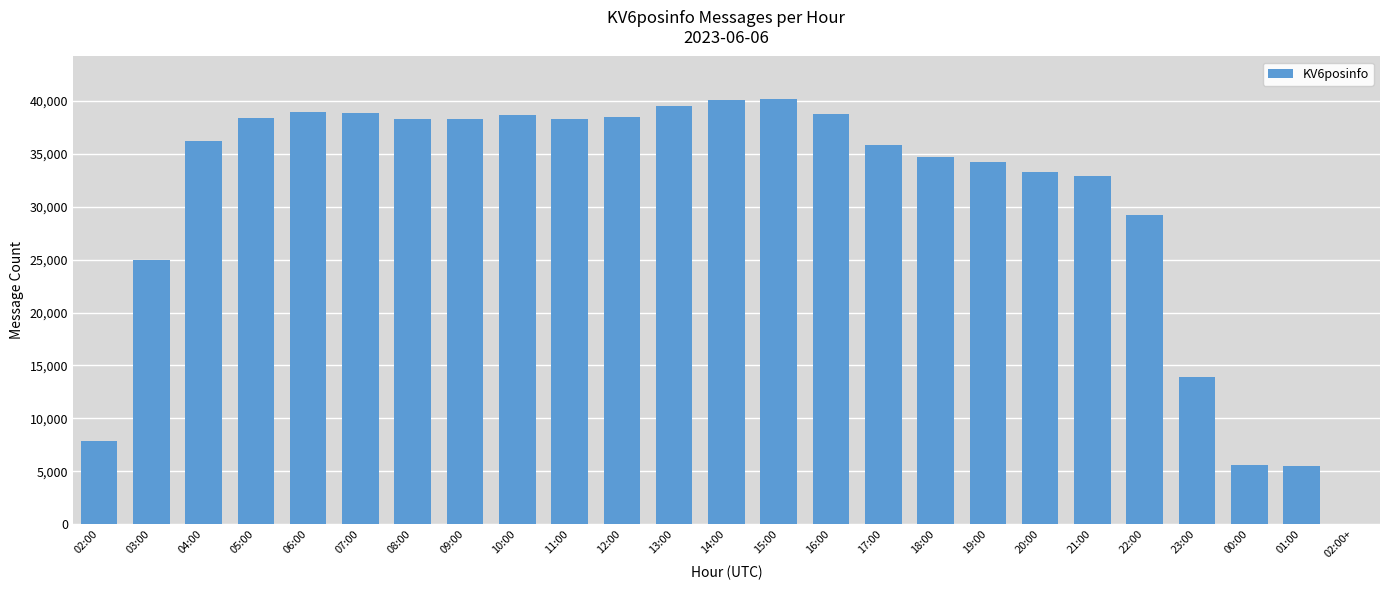

Are the bars horizontal?

No